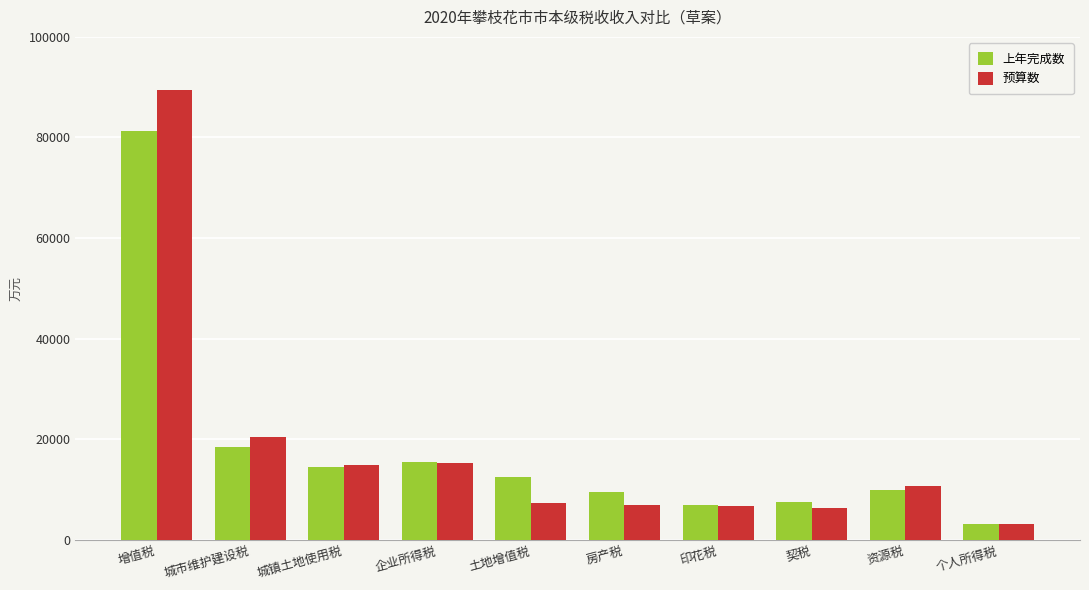

The value of 上年完成数 at 城镇土地使用税 is 6451. True or false?

False